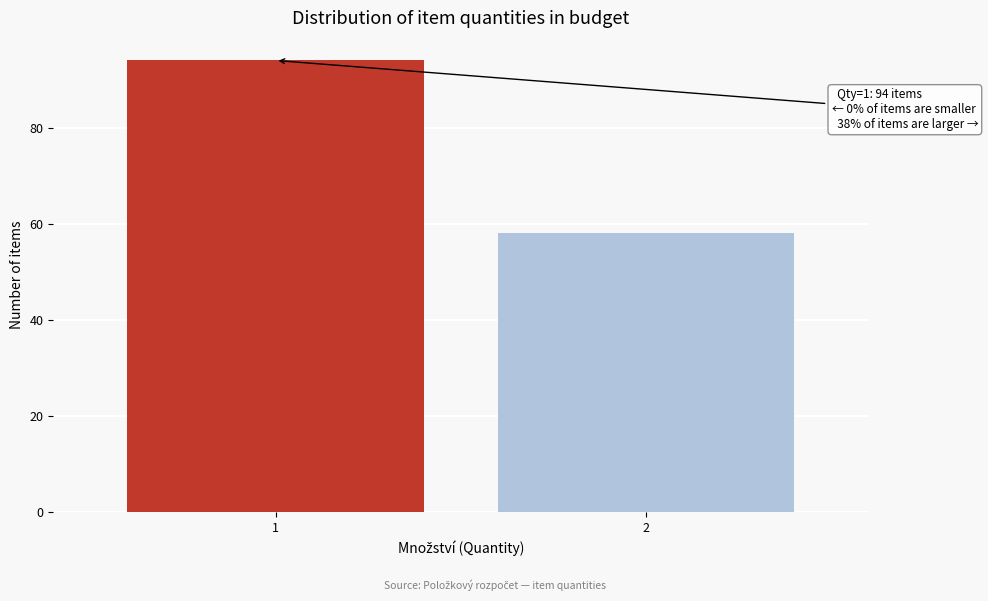

Reading right to left, extract all data points from this chart.

58	94